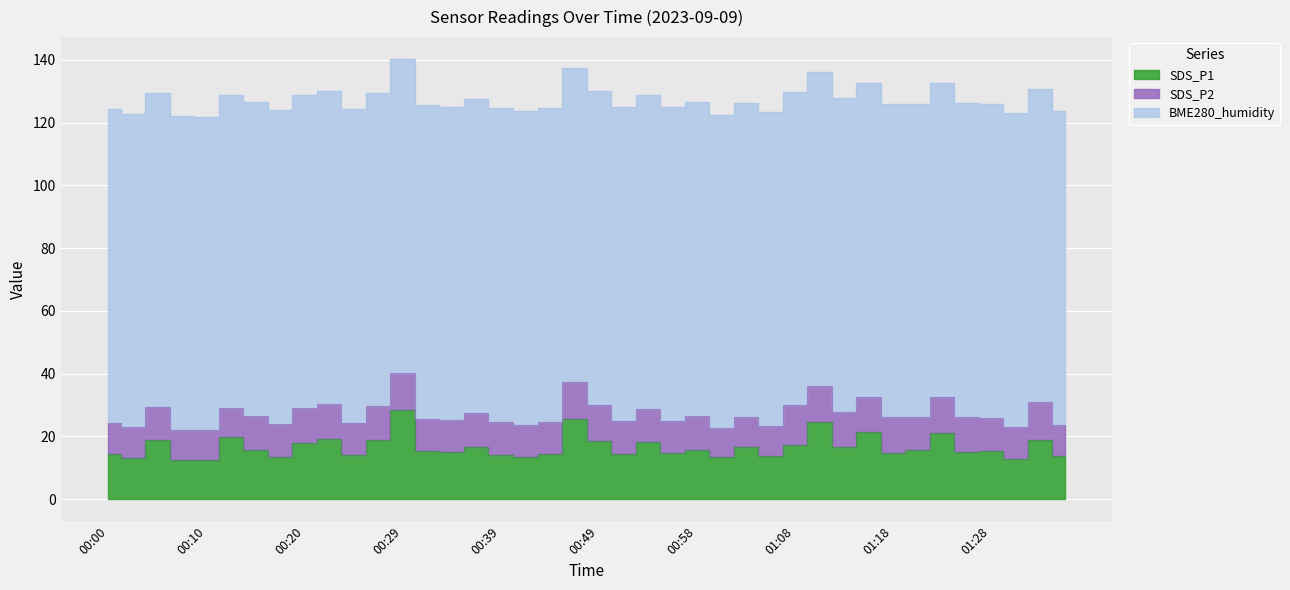

Reading left to right, extract all data points from this chart.

SDS_P1: 14.3	13.0	18.8	12.7	12.7	19.7	15.6	13.5	17.9	19.1	14.0	18.7	28.5	15.4	15.1	16.8	13.9	13.6	14.3	25.6	18.5	14.3	18.3	14.7	15.7	13.3	16.6	13.8	17.4	24.5	16.6	21.4	14.7	15.6	20.9	15.1	15.4	12.9	19.0	13.8
SDS_P2: 9.9	9.9	10.6	9.5	9.3	9.3	10.9	10.5	11.1	11.1	10.2	10.9	11.8	10.2	10.0	10.8	10.6	10.2	10.4	11.7	11.6	10.7	10.5	10.3	10.9	9.3	9.7	9.6	12.5	11.7	11.1	11.3	11.4	10.5	11.8	11.1	10.5	10.1	11.8	9.8
BME280_humidity: 100.0	100.0	100.0	100.0	100.0	100.0	100.0	100.0	100.0	100.0	100.0	100.0	100.0	100.0	100.0	100.0	100.0	100.0	100.0	100.0	100.0	100.0	100.0	100.0	100.0	100.0	100.0	100.0	100.0	100.0	100.0	100.0	100.0	100.0	100.0	100.0	100.0	100.0	100.0	100.0